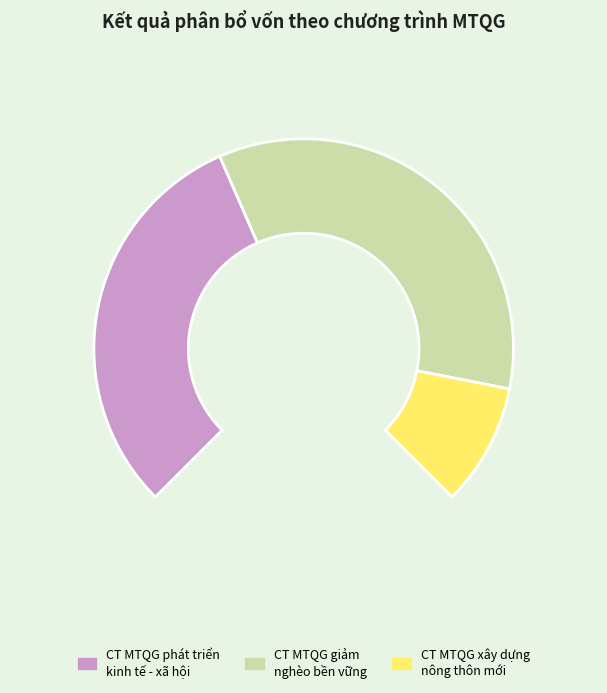

To the nearest percent, what percentage of the pie is Chương trình MTQG xây dựng nông thôn mới?

13%